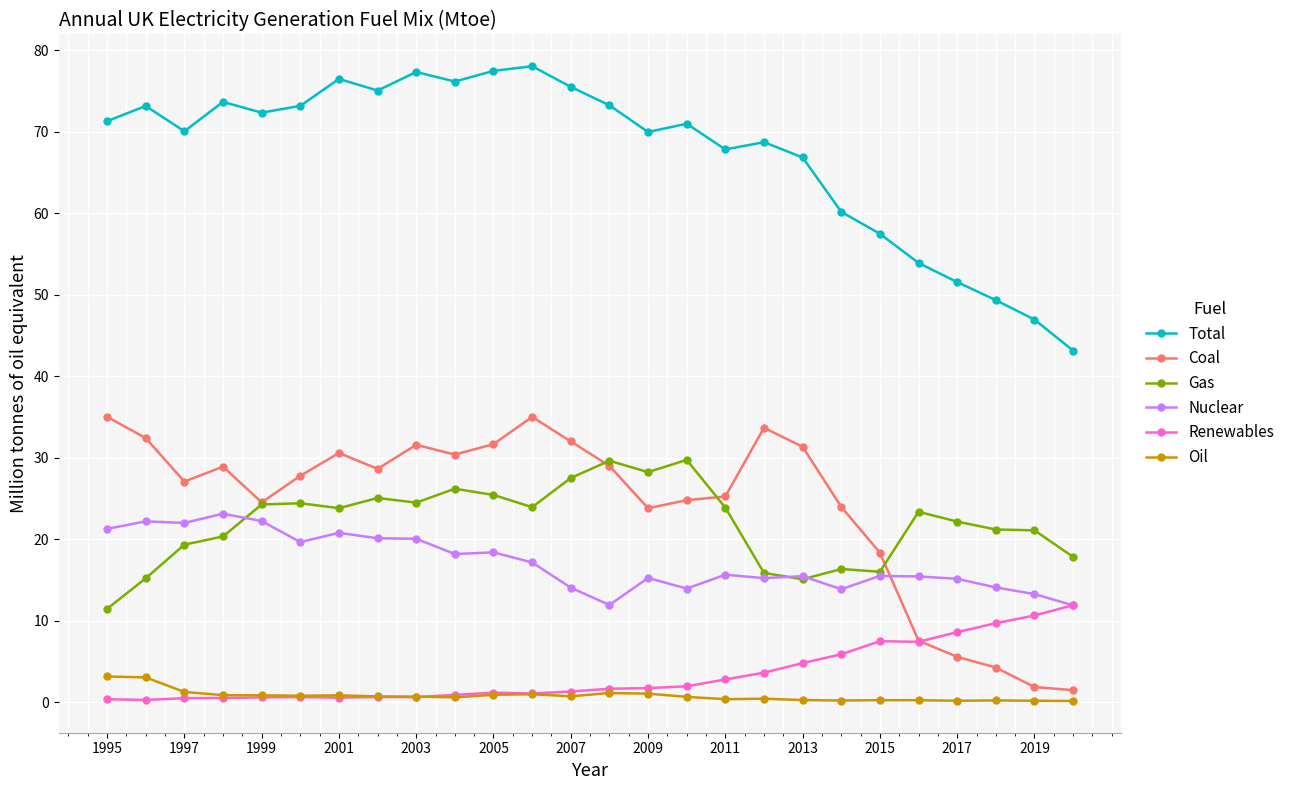

True or false: Total and Coal intersect in this chart.

False